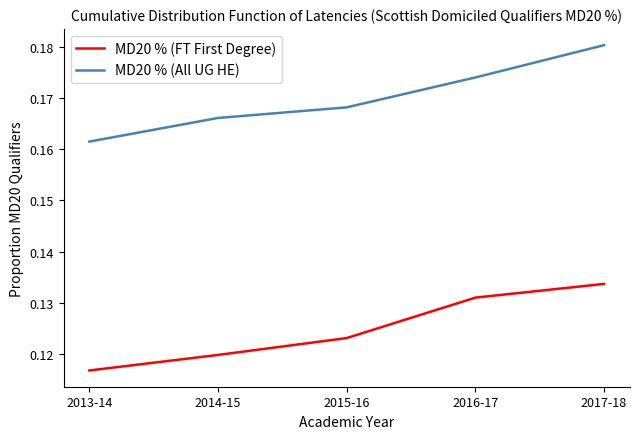

Which category has the highest value across all series?

2017-18